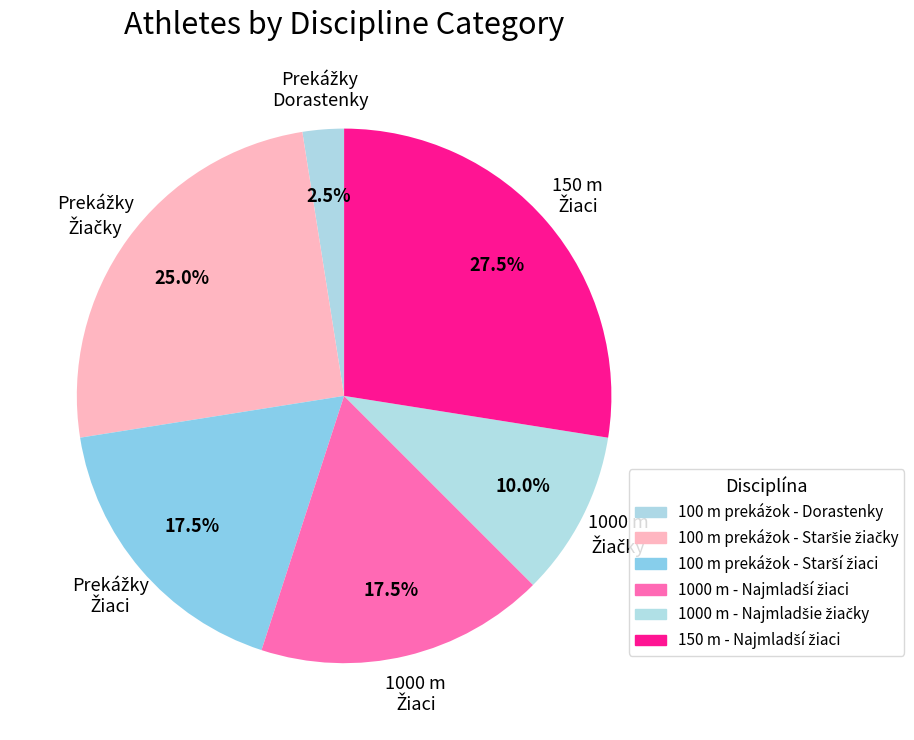

How many segments does this pie chart have?

6